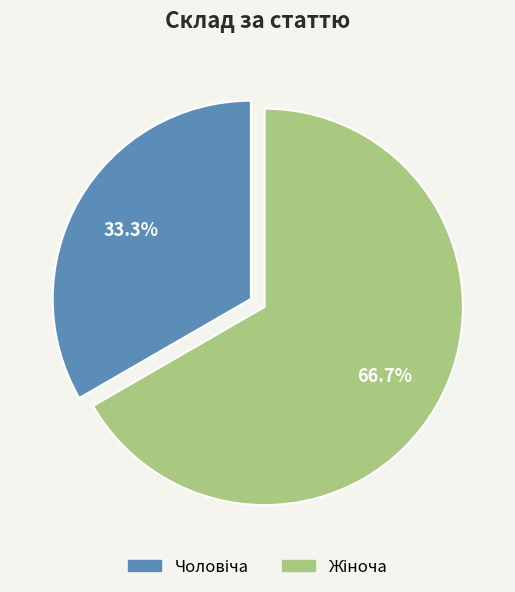

Does any single category account for the majority?

Yes